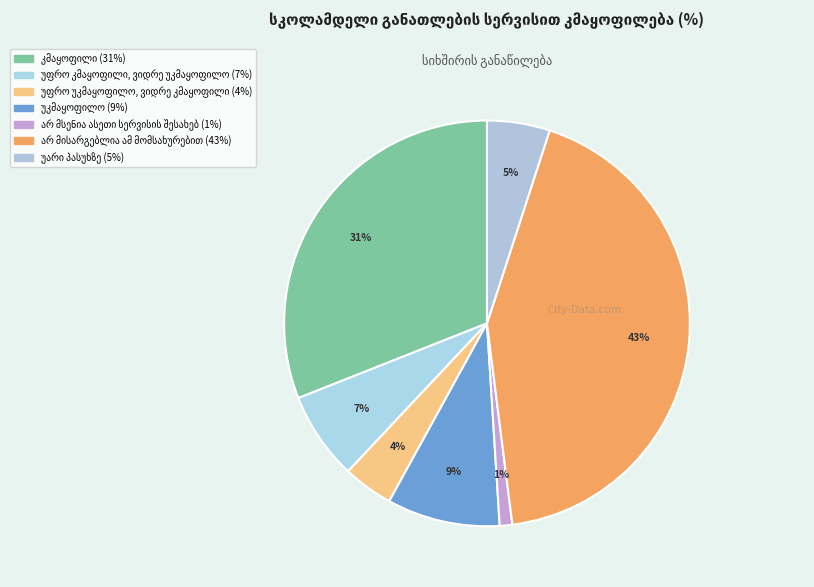

Which slice is the largest?

არ მისარგებლია ამ მომსახურებით